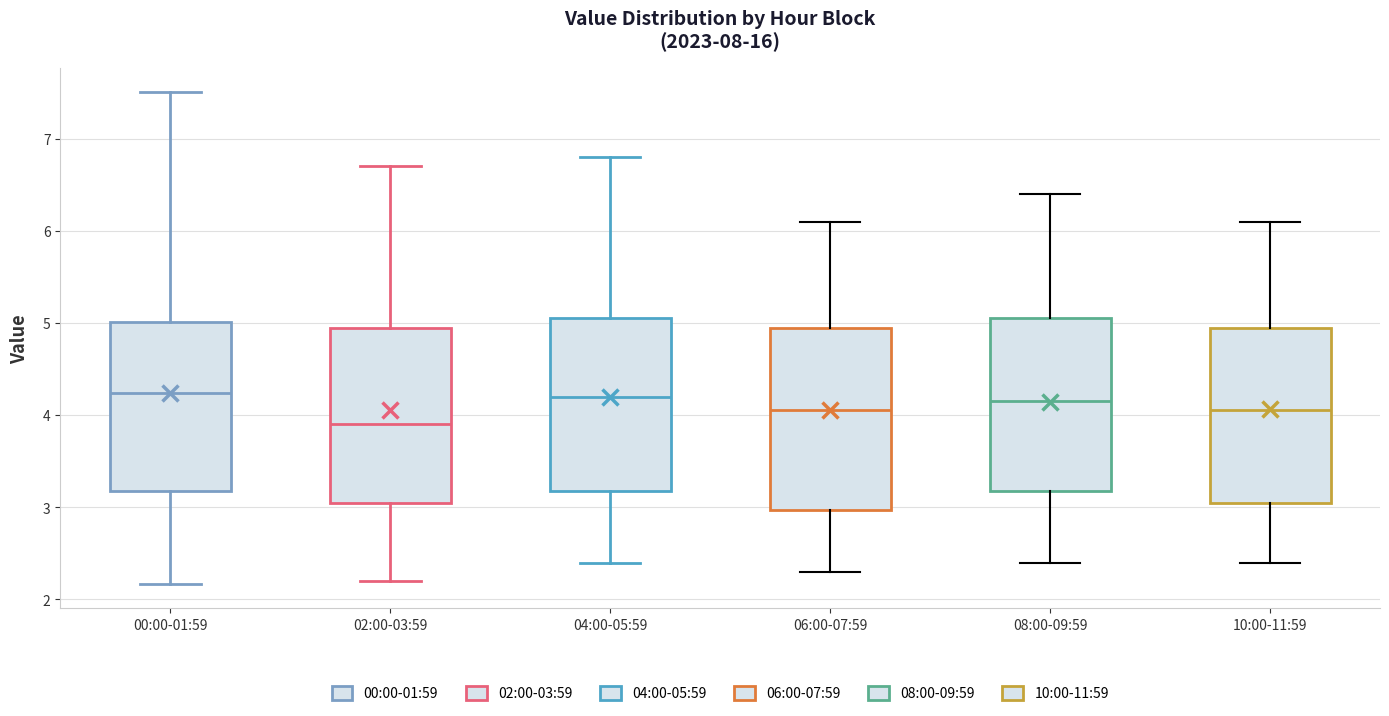

Where does the lower whisker of the box for 08:00-09:59 end on the y-axis? The values are not printed on the chart, so give them approximately, as read against the axis.

2.4